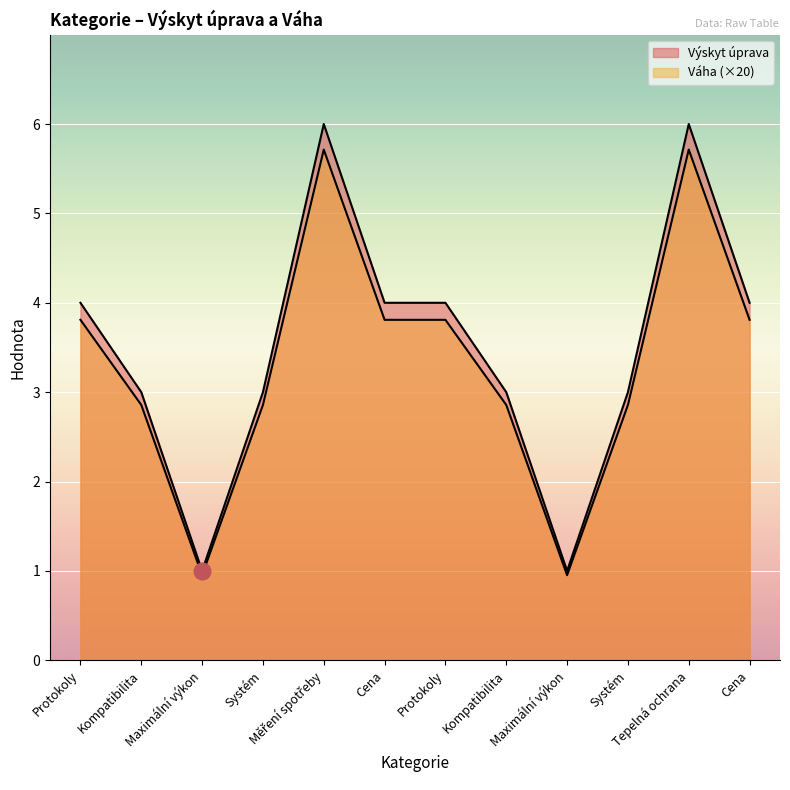

Rank the series by their average value, from highest to lowest.

Výskyt úprava, Váha